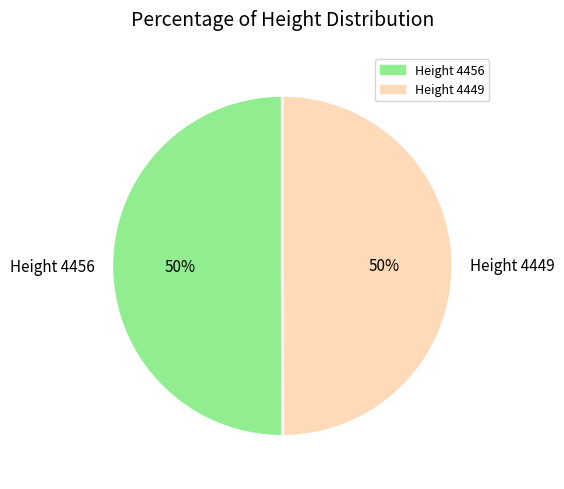

What is the ratio of the value at Height 4456 to the value at Height 4449?

1.0